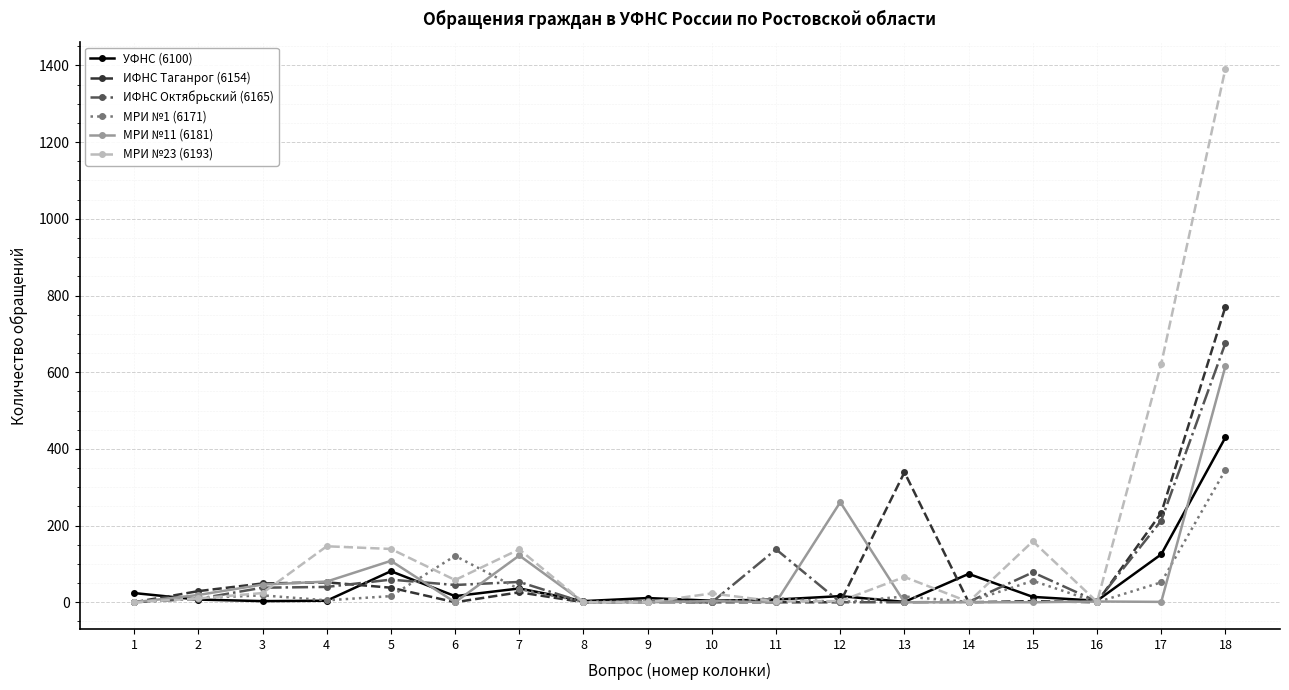

What is the sum of all ИФНС Октябрьский (6165) values?

1352